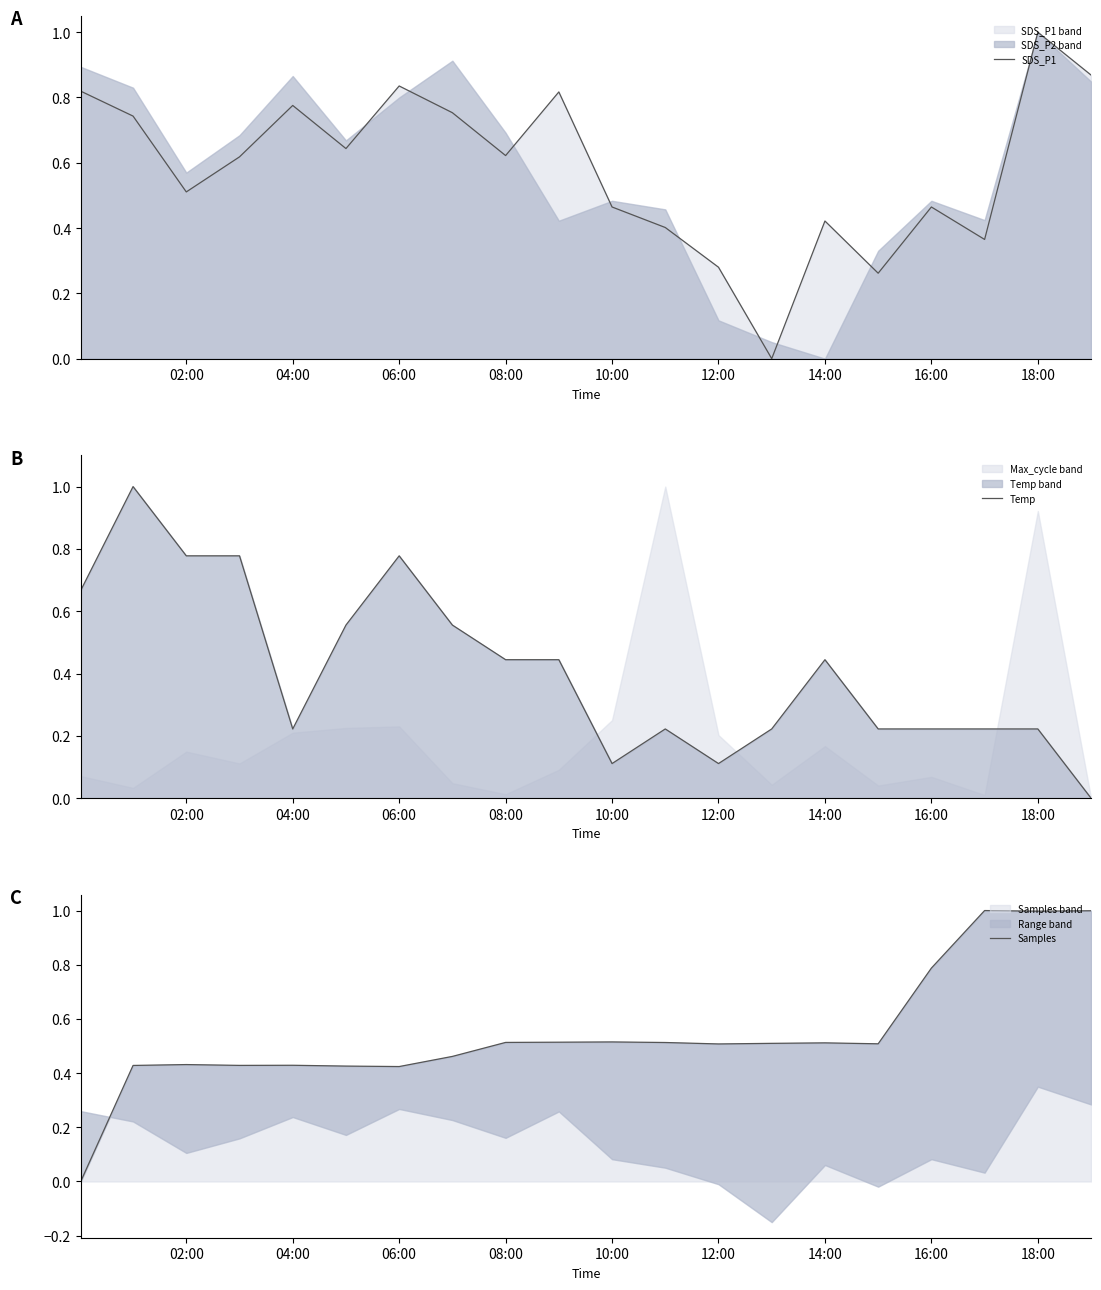

Reading left to right, list all the values displayed in this chart.

SDS_P1: 0.8	0.7	0.5	0.6	0.8	0.6	0.8	0.8	0.6	0.8	0.5	0.4	0.3	0.0	0.4	0.3	0.5	0.4	1.0	0.9
Temp: 0.7	1.0	0.8	0.8	0.2	0.6	0.8	0.6	0.4	0.4	0.1	0.2	0.1	0.2	0.4	0.2	0.2	0.2	0.2	0.0
Samples: 0.0	0.4	0.4	0.4	0.4	0.4	0.4	0.5	0.5	0.5	0.5	0.5	0.5	0.5	0.5	0.5	0.8	1.0	1.0	1.0